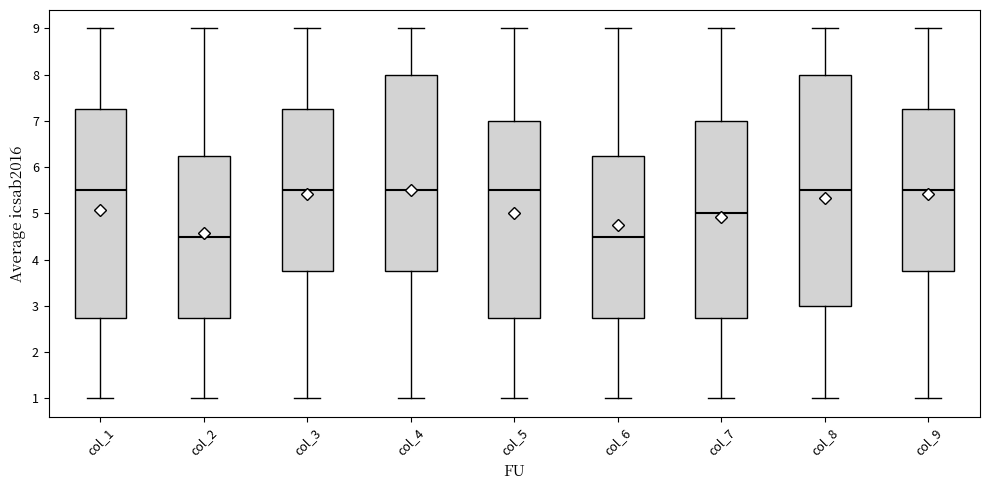

Where does the upper whisker of the box for col_7 end on the y-axis? The values are not printed on the chart, so give them approximately, as read against the axis.

9.0